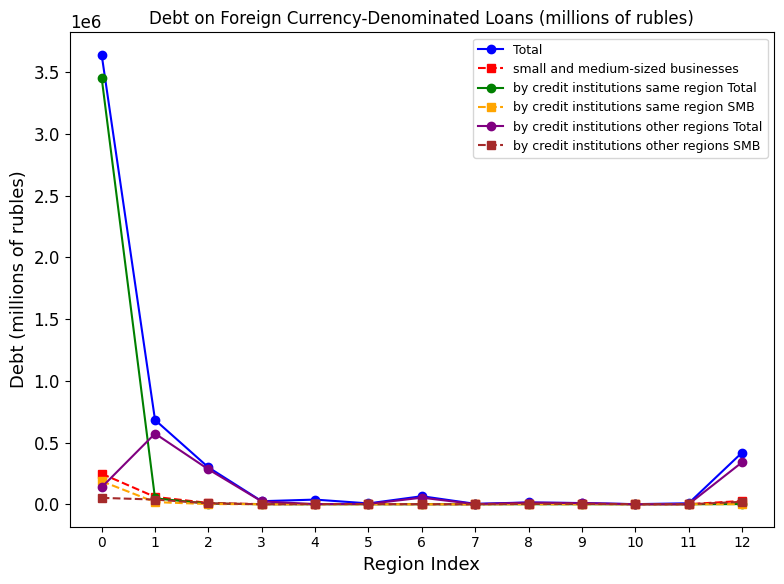

What is the maximum value shown in the chart?

3641634